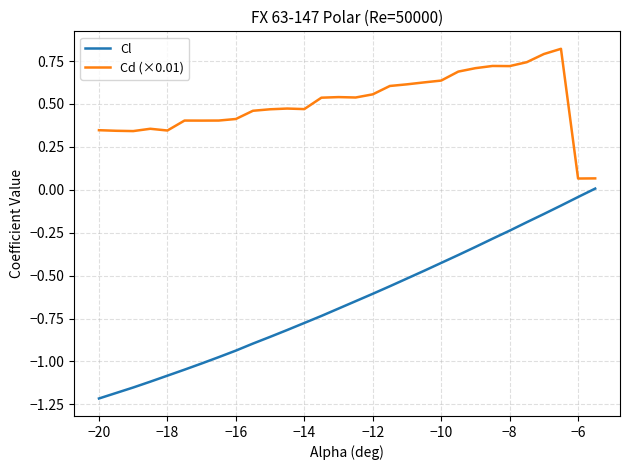

What is the sum of all Cl values?

-19.4